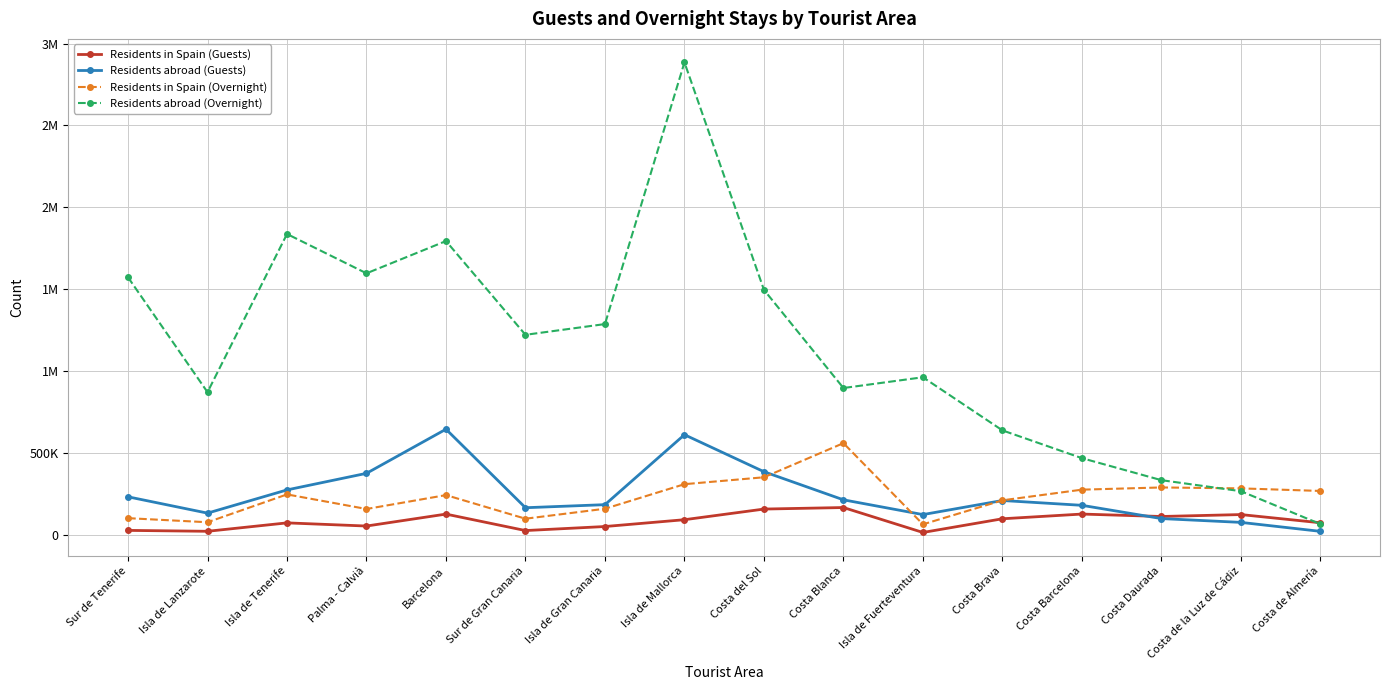

Which series has the largest range (max minus min)?

Residents abroad (Overnight)